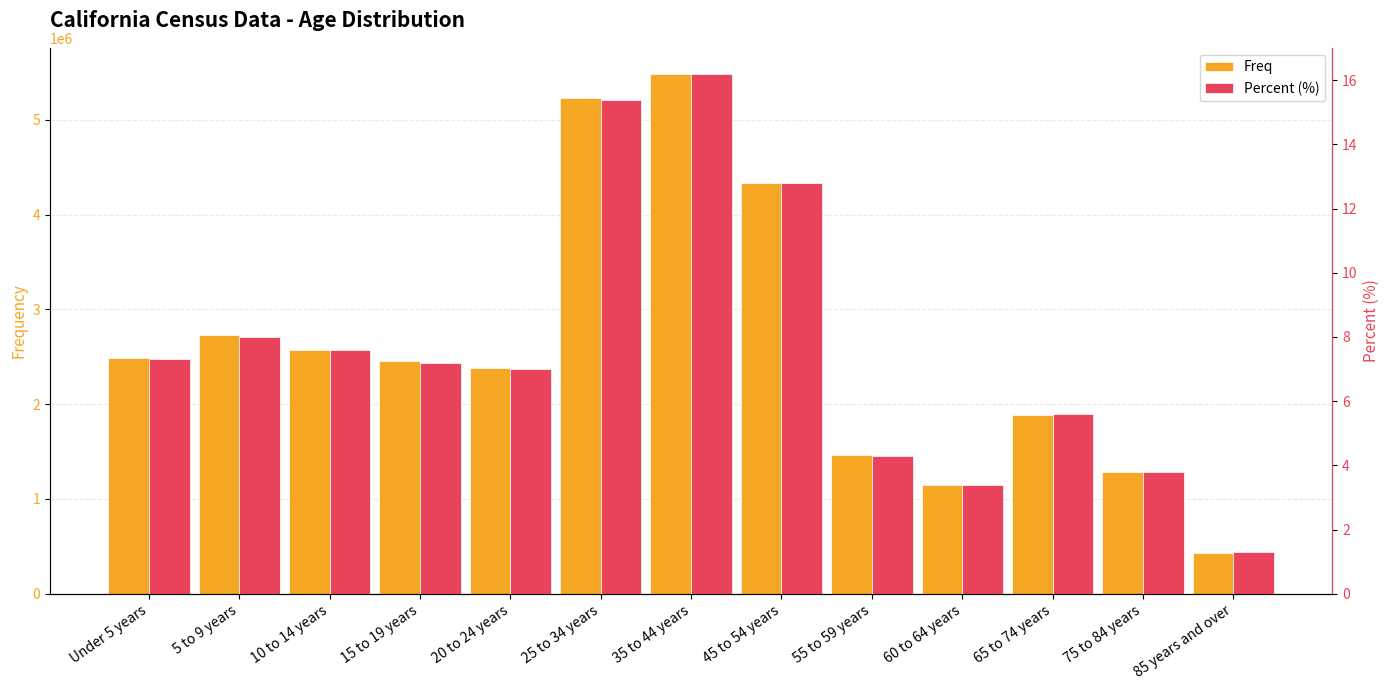

What is the sum of the Percent (%) values at 55 to 59 years and 5 to 9 years?

12.3